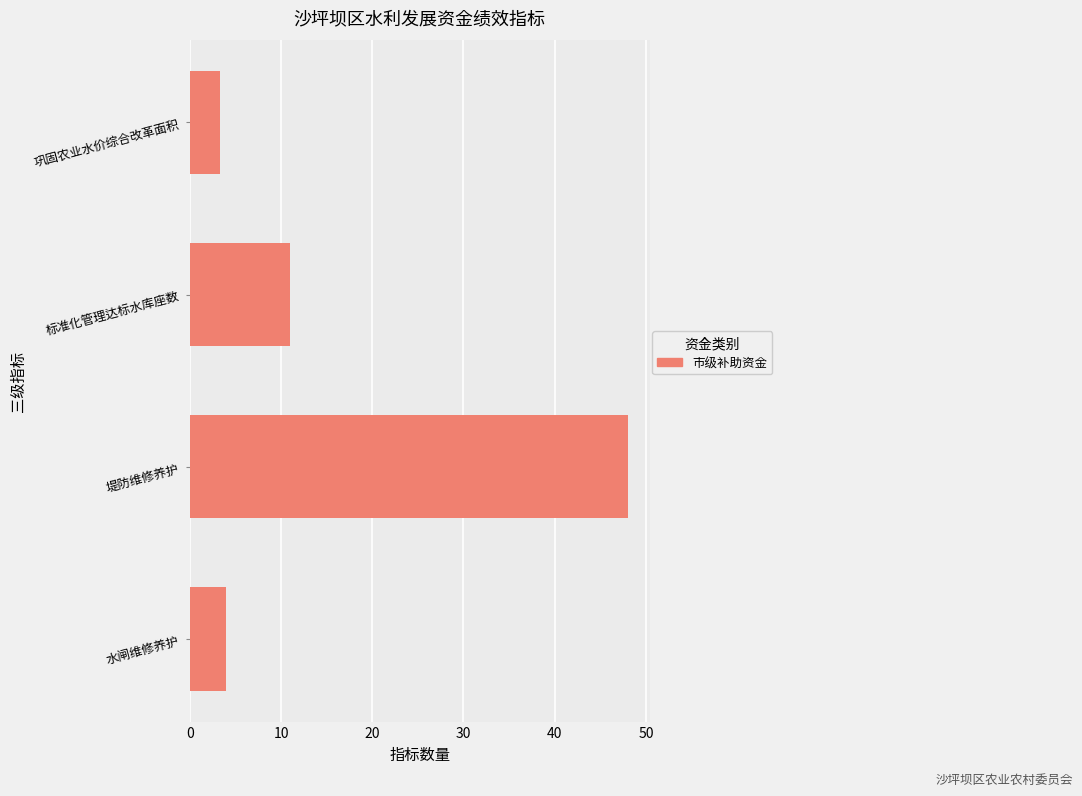

List the labels in order of value, largest first.

堤防维修养护, 标准化管理达标水库座数, 水闸维修养护, 巩固农业水价综合改革面积